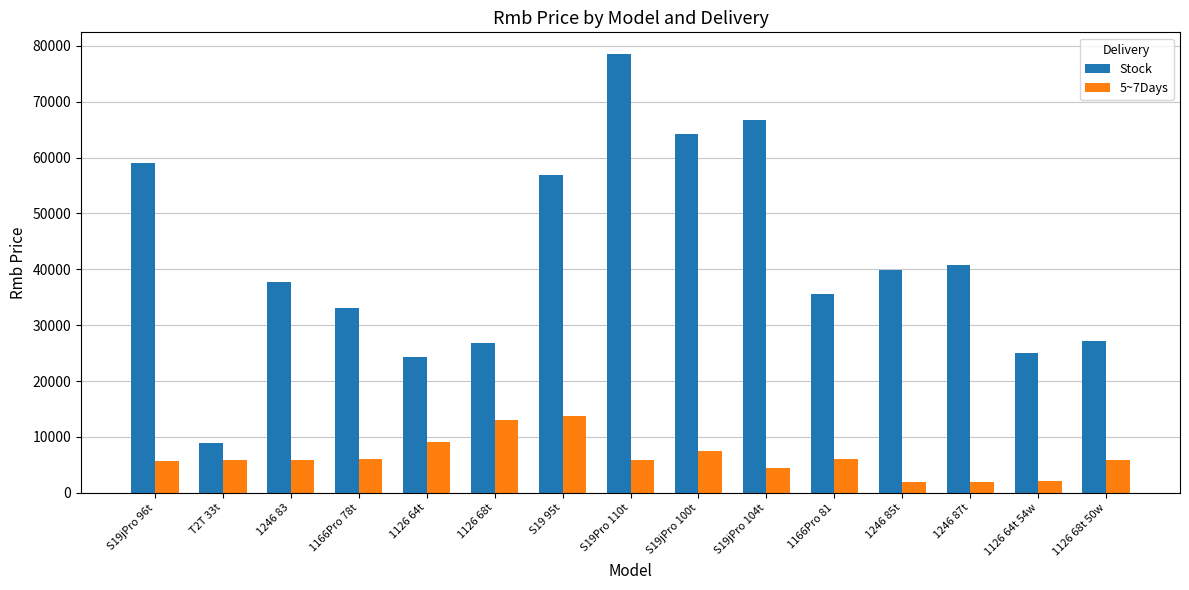

What is the average value of the 5~7Days series?

6317